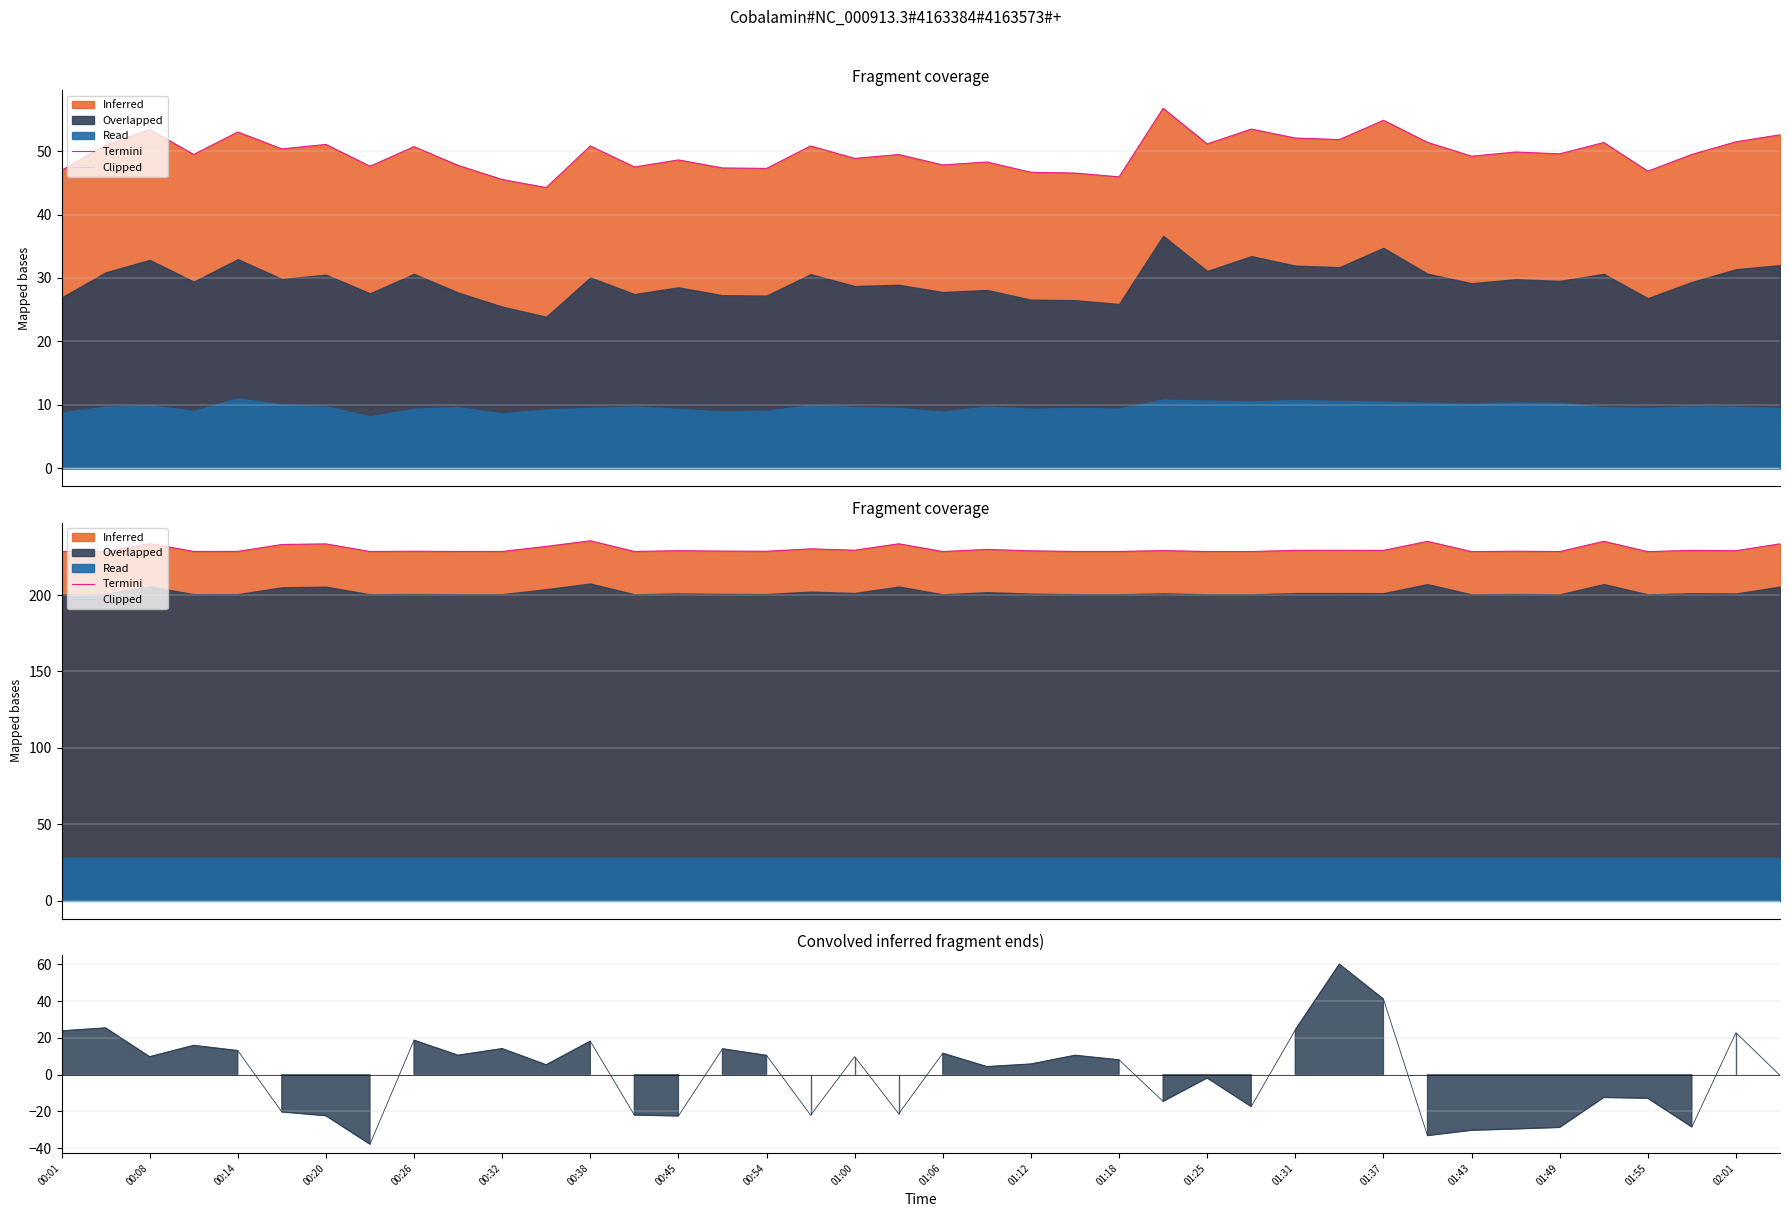

True or false: Clipped and Termini intersect in this chart.

False